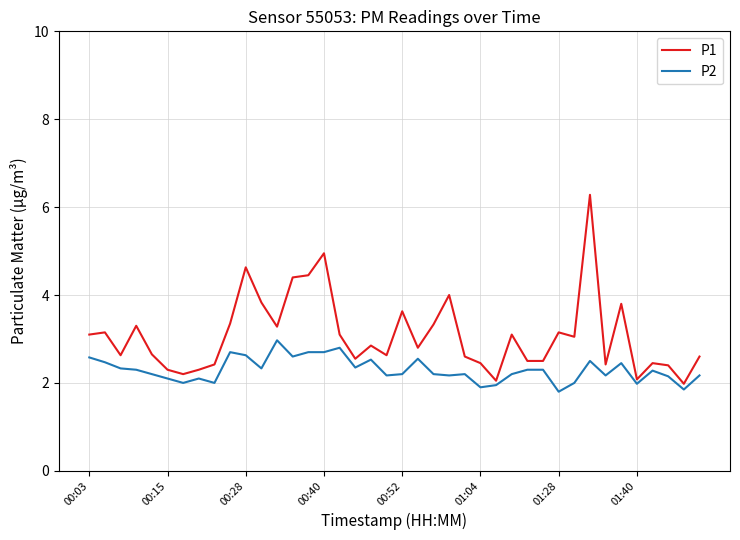

Is this an area chart (filled region under the line)?

No